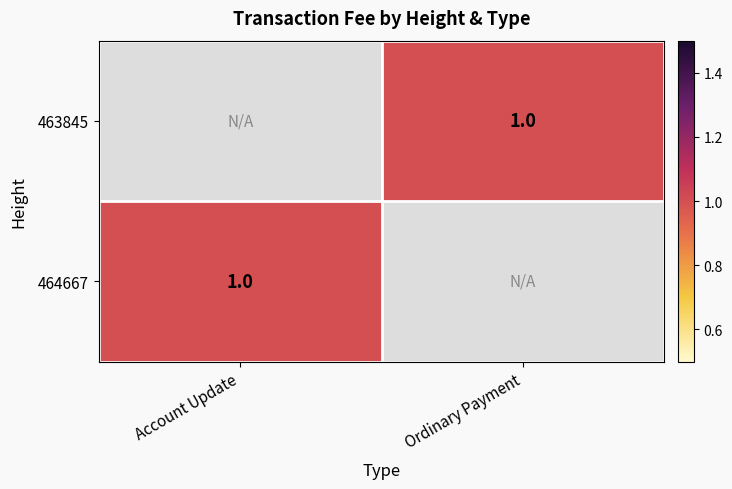

How many distinct data groups are displayed?

2